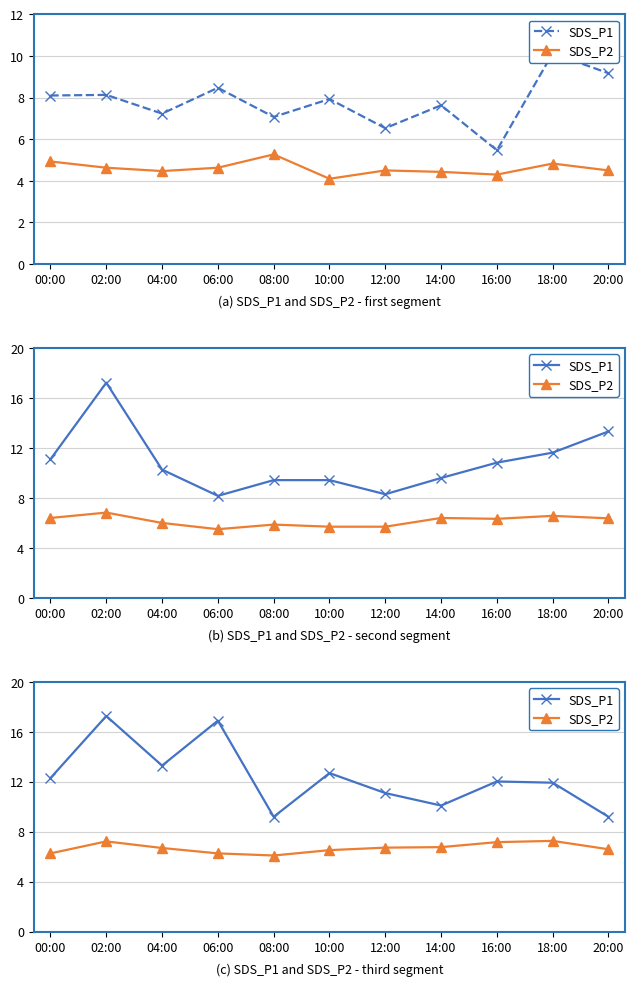

What is the greatest value displayed?

17.3